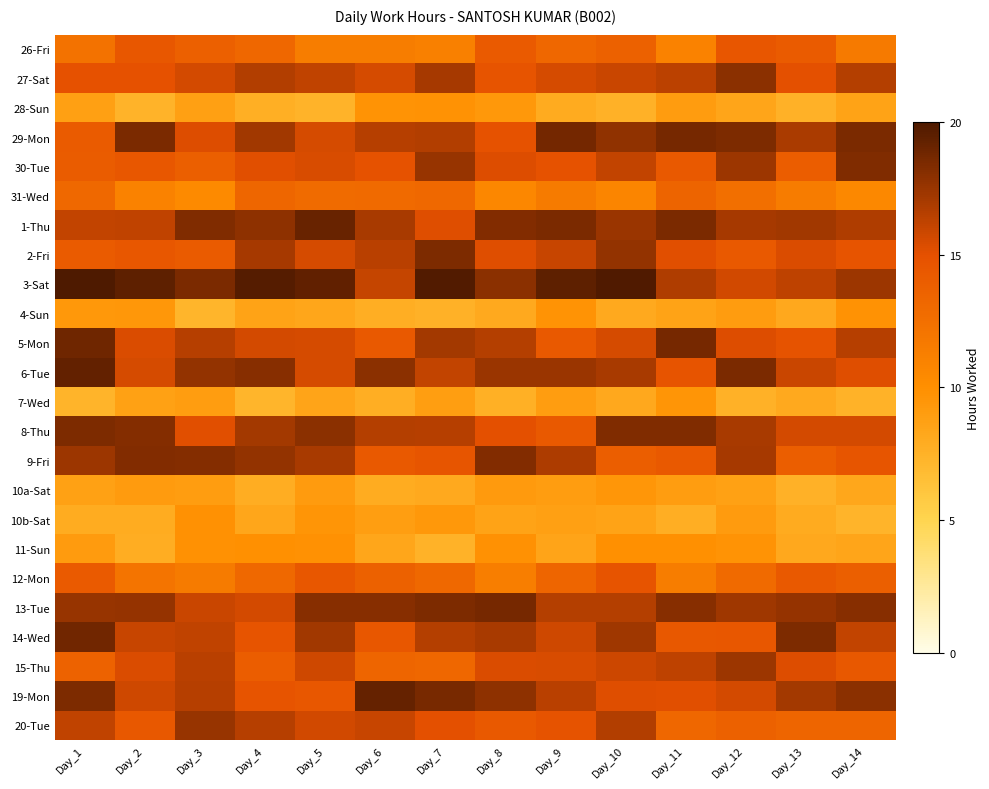

At Day_9, list the series in order from smallest to largest.

28-Sun, 11-Sun, 10b-Sat, 10a-Sat, 7-Wed, 4-Sun, 31-Wed, 26-Fri, 12-Mon, 5-Mon, 8-Thu, 20-Tue, 30-Tue, 15-Thu, 27-Sat, 14-Wed, 2-Fri, 19-Mon, 13-Tue, 9-Fri, 6-Tue, 1-Thu, 29-Mon, 3-Sat